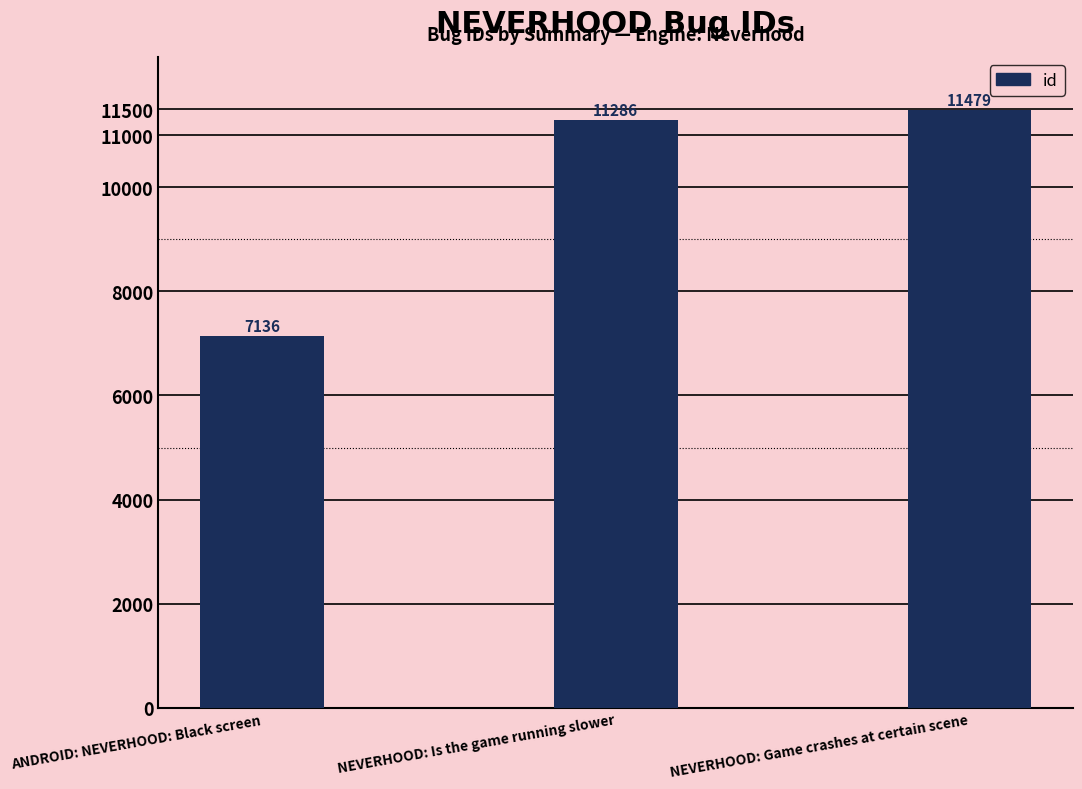

Between NEVERHOOD: Game crashes at certain scene and ANDROID: NEVERHOOD: Black screen, which is larger?

NEVERHOOD: Game crashes at certain scene